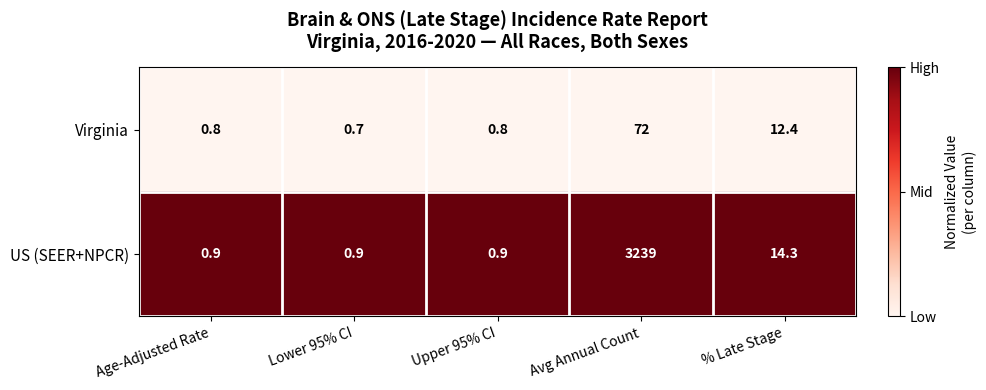

What is the sum of all US (SEER+NPCR) values?

3256.0